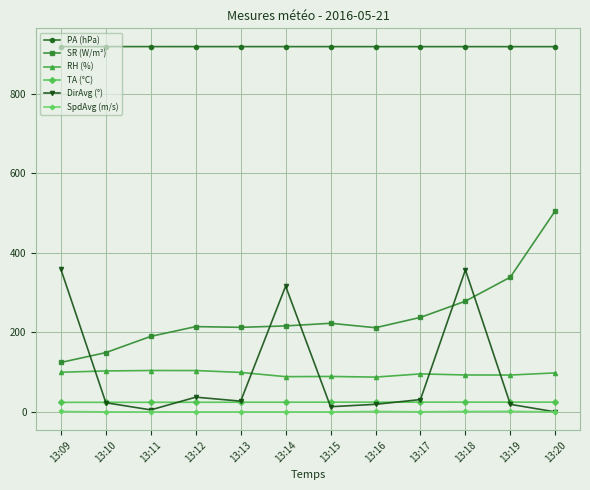

In SR (W/m²), how many points are higher than both neighbors (excluding endpoints)?

2